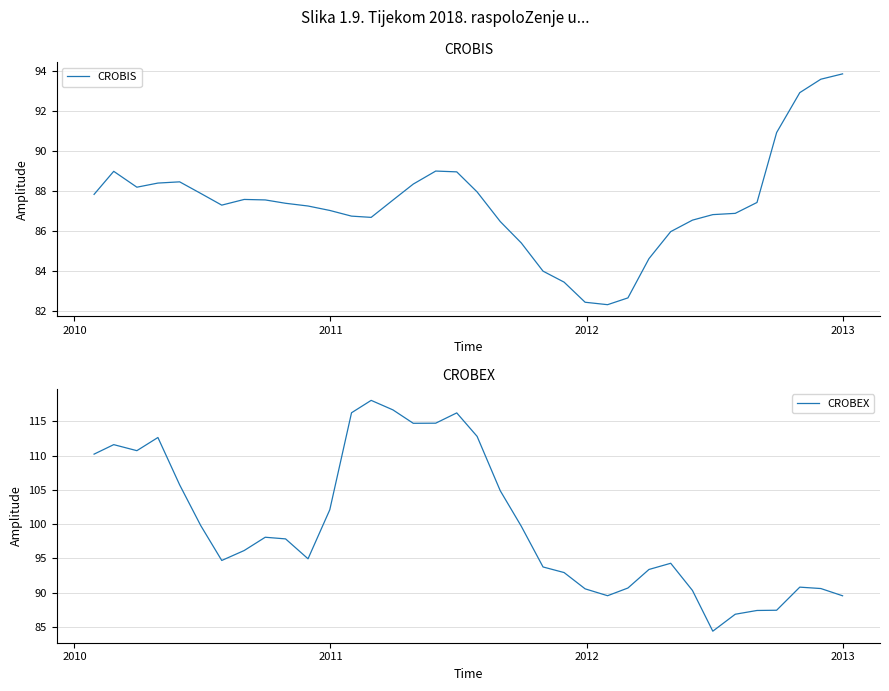

What is the maximum value for CROBEX?

118.1